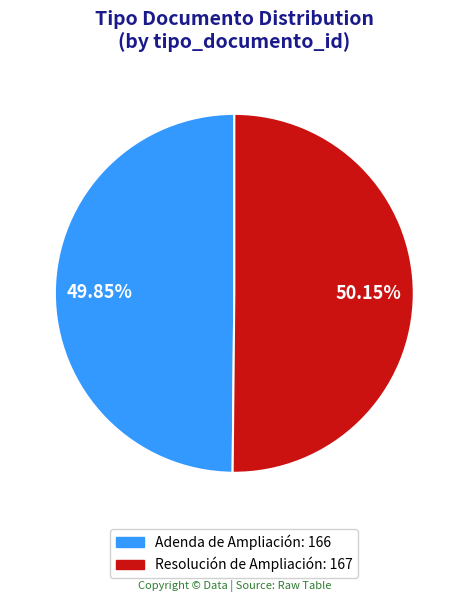

Is there a majority slice in this chart?

Yes